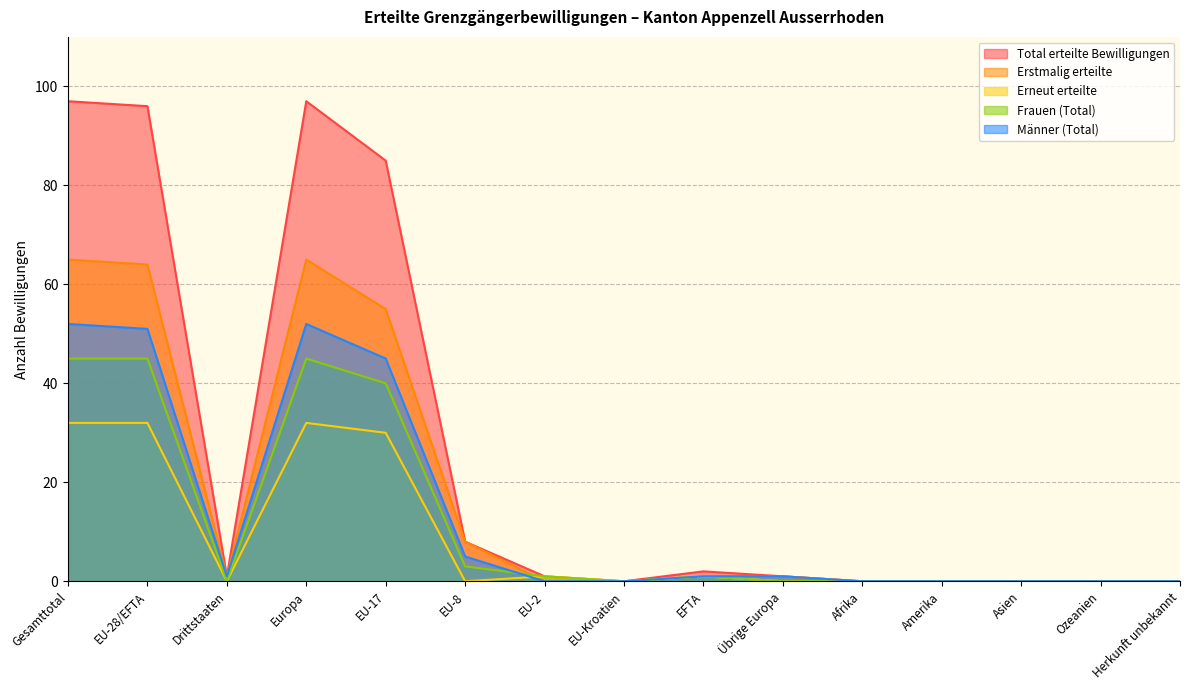

The Total erteilte Bewilligungen series shows 133 at EU-17. True or false?

False